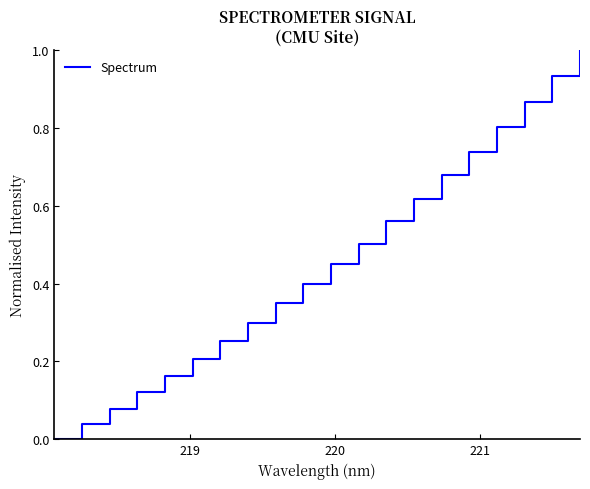

What is the difference between the maximum and minimum values?

1.0